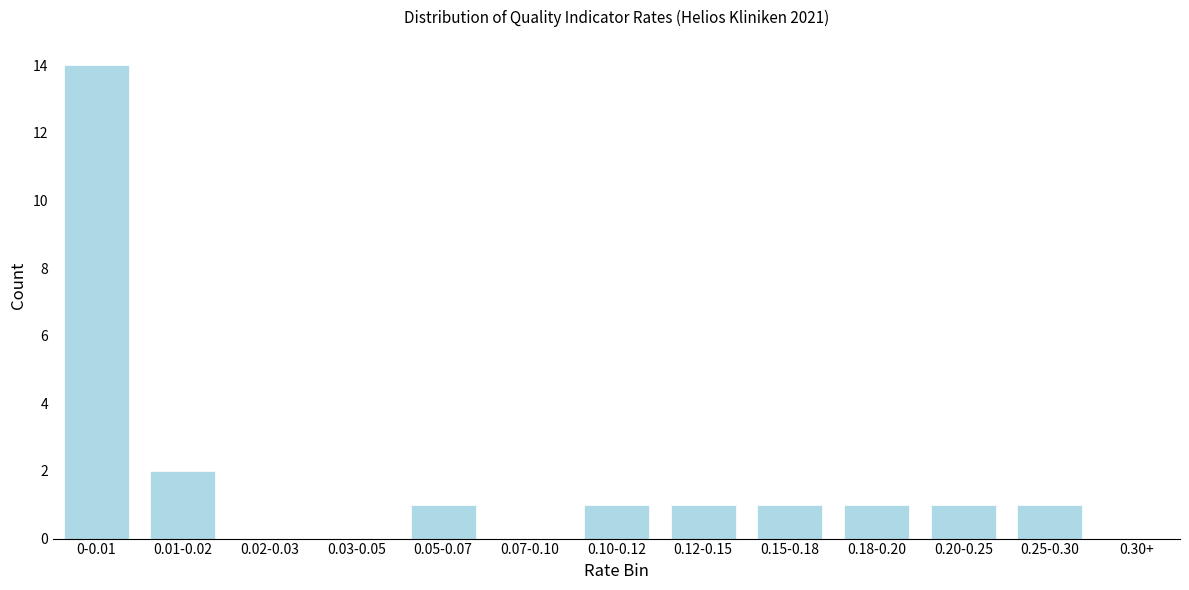

Reading left to right, what are all the values shown in this chart?

0-0.01=14	0.01-0.02=2	0.02-0.03=0	0.03-0.05=0	0.05-0.07=1	0.07-0.10=0	0.10-0.12=1	0.12-0.15=1	0.15-0.18=1	0.18-0.20=1	0.20-0.25=1	0.25-0.30=1	0.30+=0